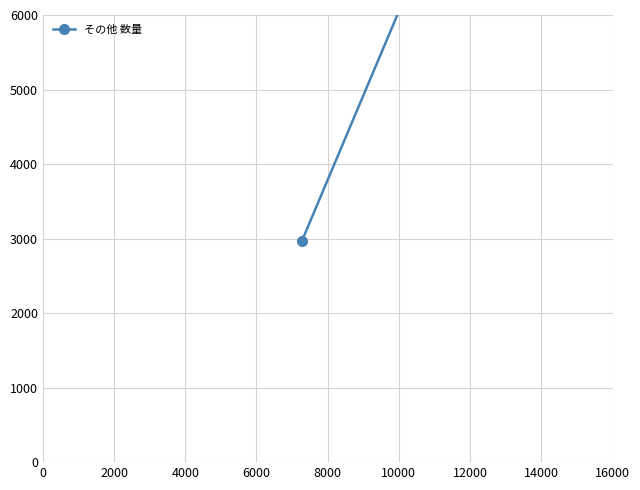

Between 8000 and 6000, which is larger?

6000